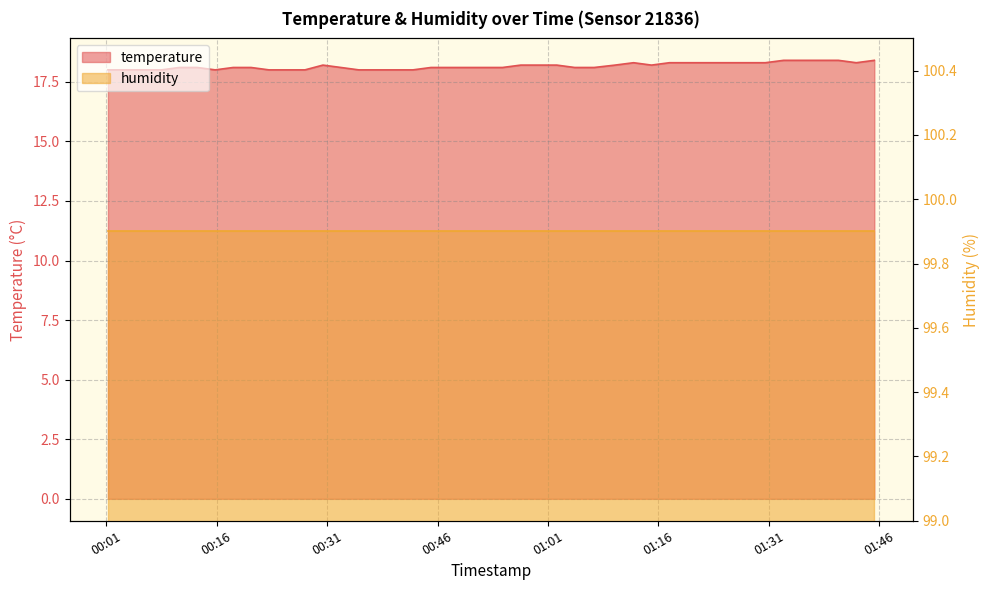

What is the smallest value displayed?

18.0